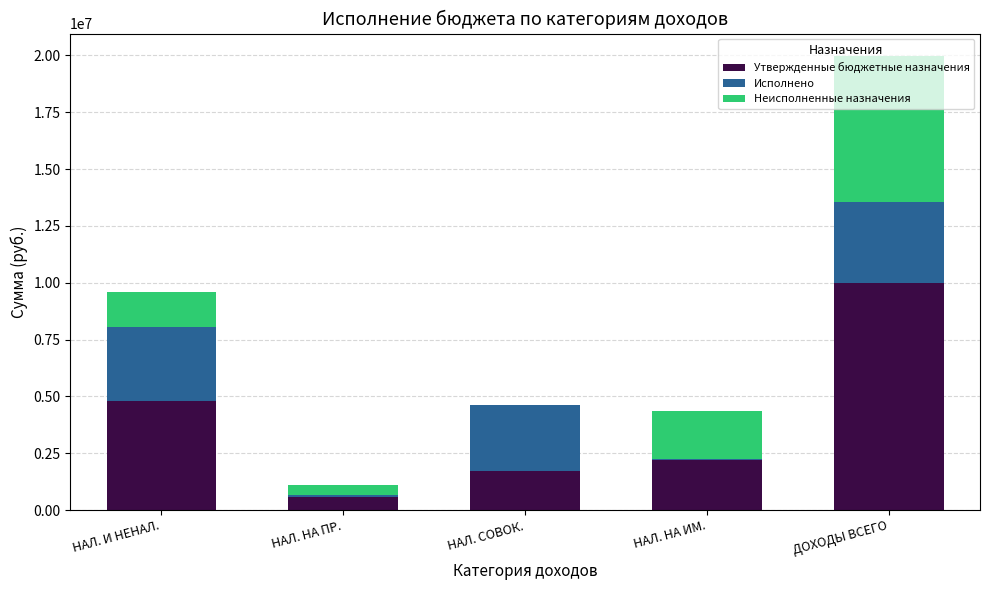

What is the total value across all series at НАЛ. И НЕНАЛ.?

9582000.0